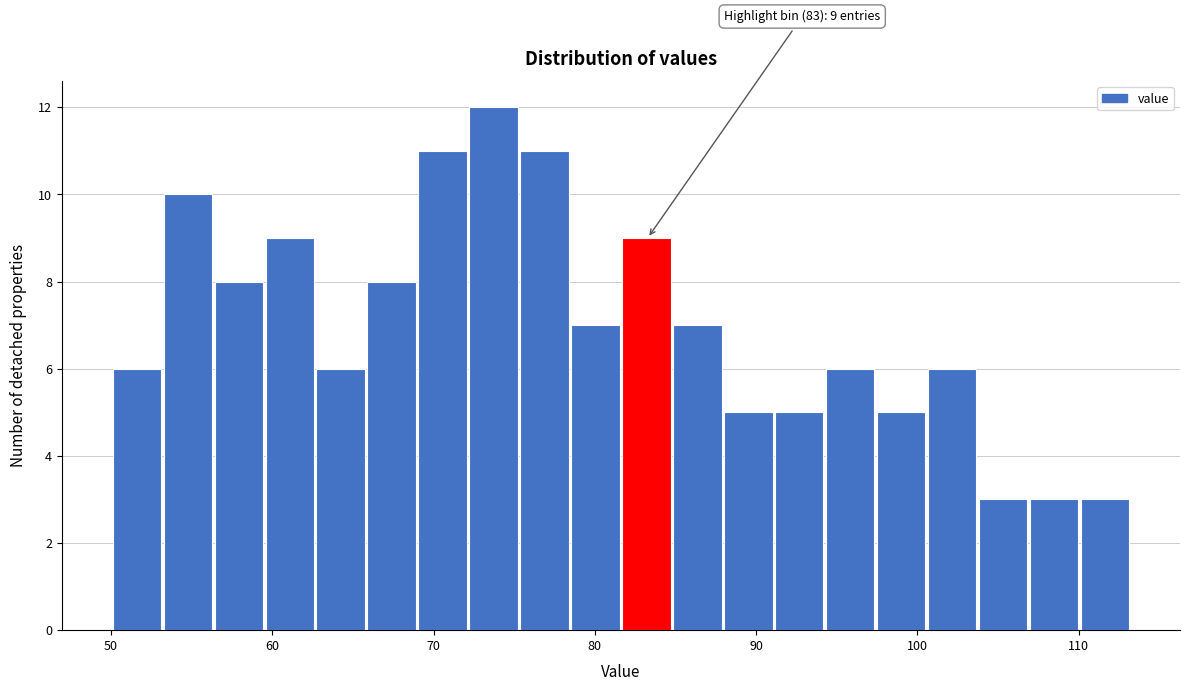

Around what value on the x-axis is the tallest bar? Give the approximate position of its centre, as read against the axis.

74